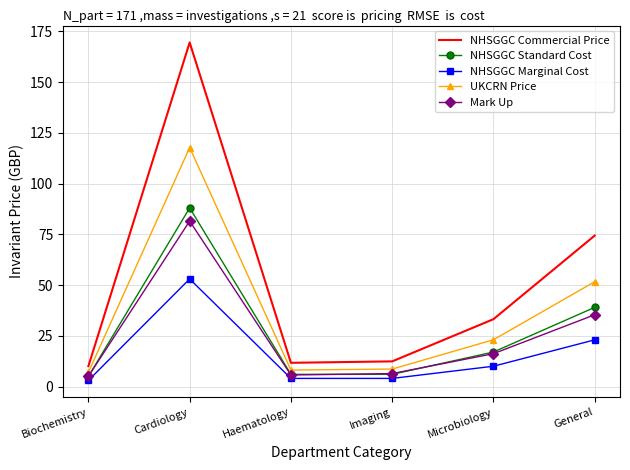

At which label is UKCRN Price closest to 62?

General